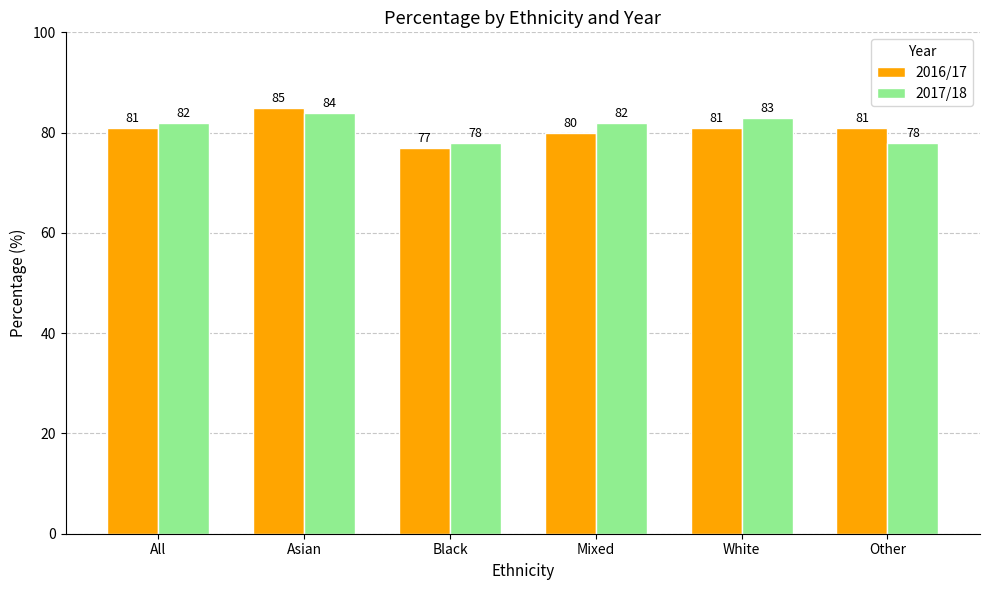

How many bars are there in each group?

2